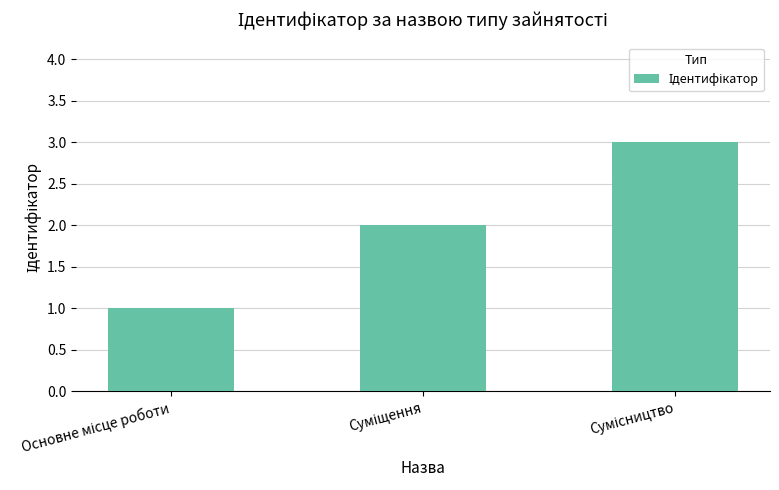

What is the maximum value shown in the chart?

3